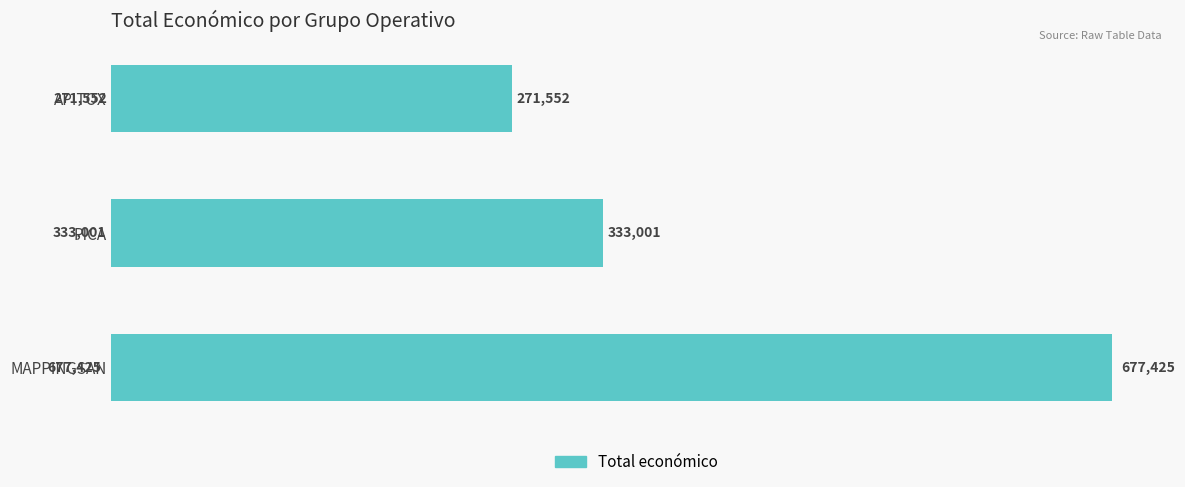

What is the average value?

427326